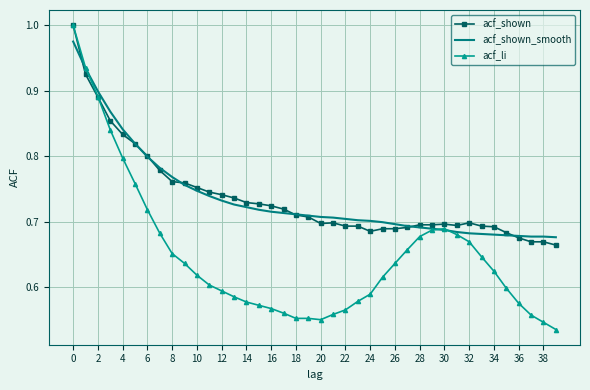

Which series has the largest range (max minus min)?

acf_li